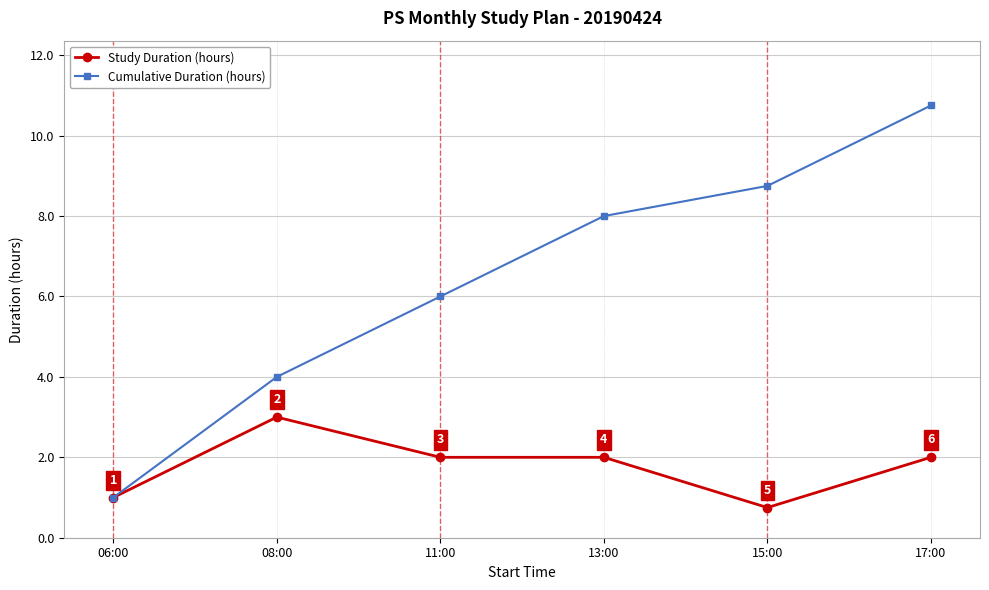

What position from the left is 11:00?

3